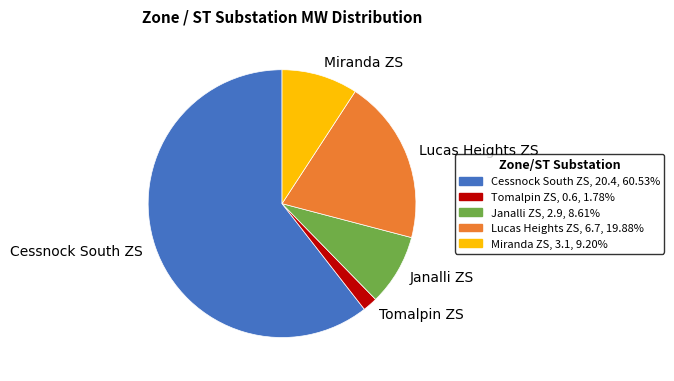

How many slices are in this pie chart?

5